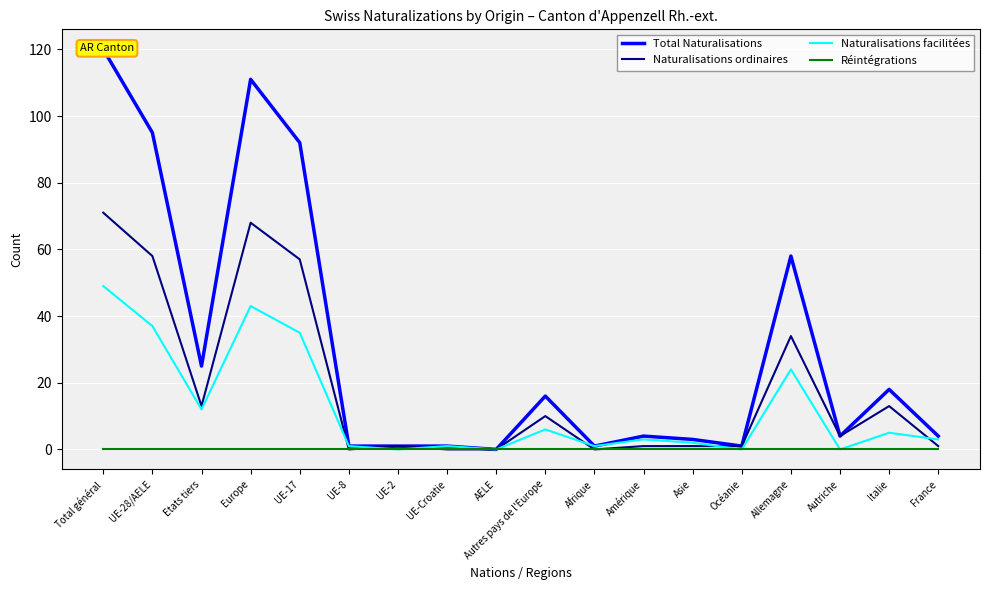

Count the number of categories in the chart.

18